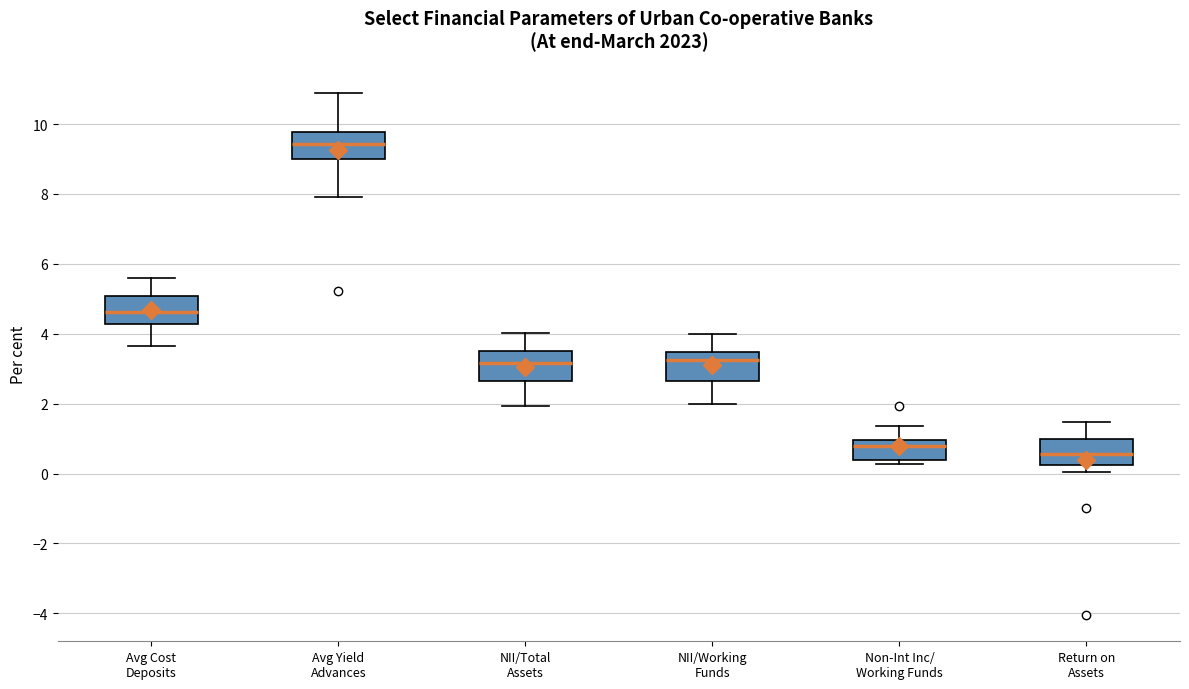

Where is the upper edge of the box for NII/Working Funds on the y-axis? The values are not printed on the chart, so give them approximately, as read against the axis.

3.4